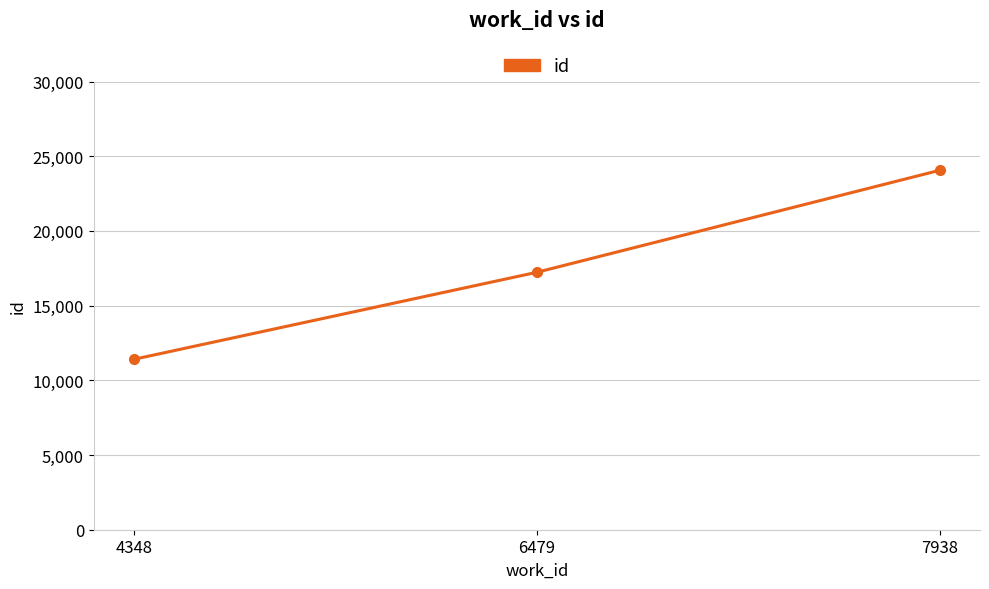

At which label is the value closest to 17735?

6479